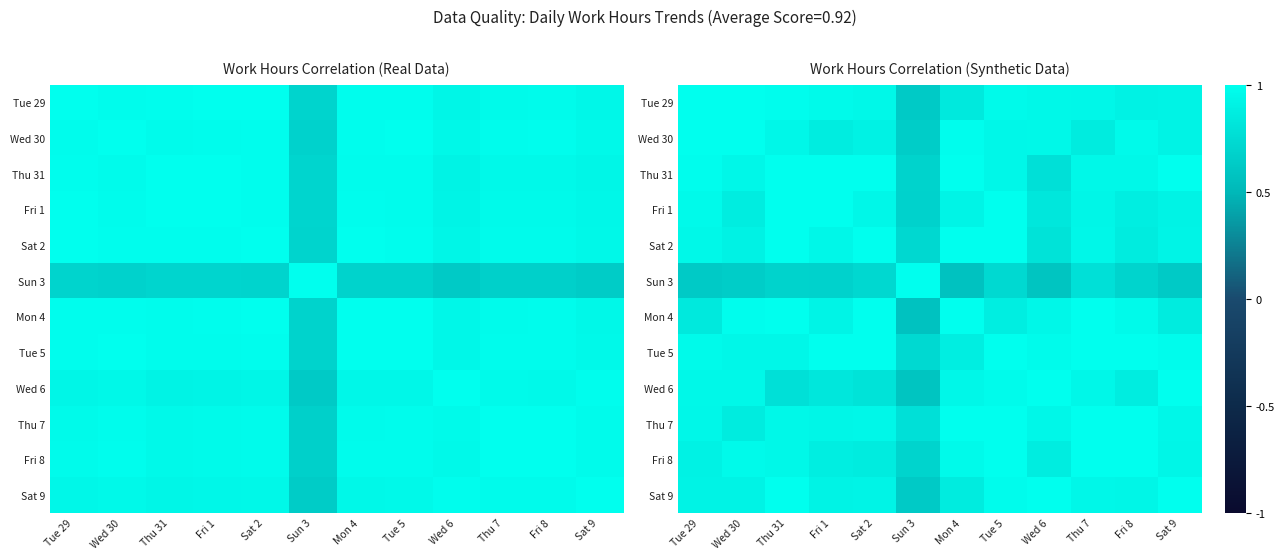

Rank the series by their maximum value, from lowest to highest.

Tue 29, Wed 30, Thu 31, Fri 1, Sat 2, Sun 3, Mon 4, Tue 5, Wed 6, Thu 7, Fri 8, Sat 9